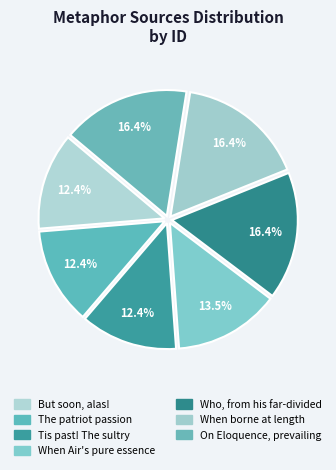

What percentage is the When Air's pure essence slice, to the nearest percent?

14%